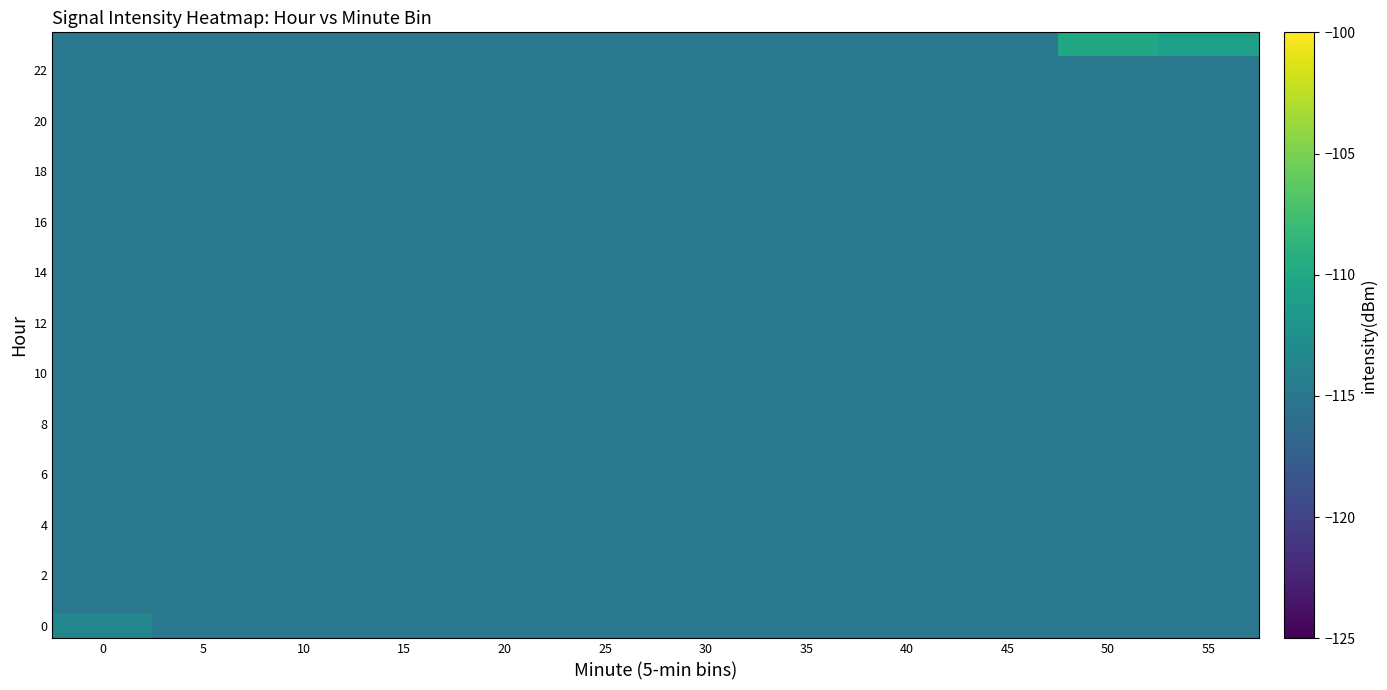

At how many categories does at least one series exceed -114?

3